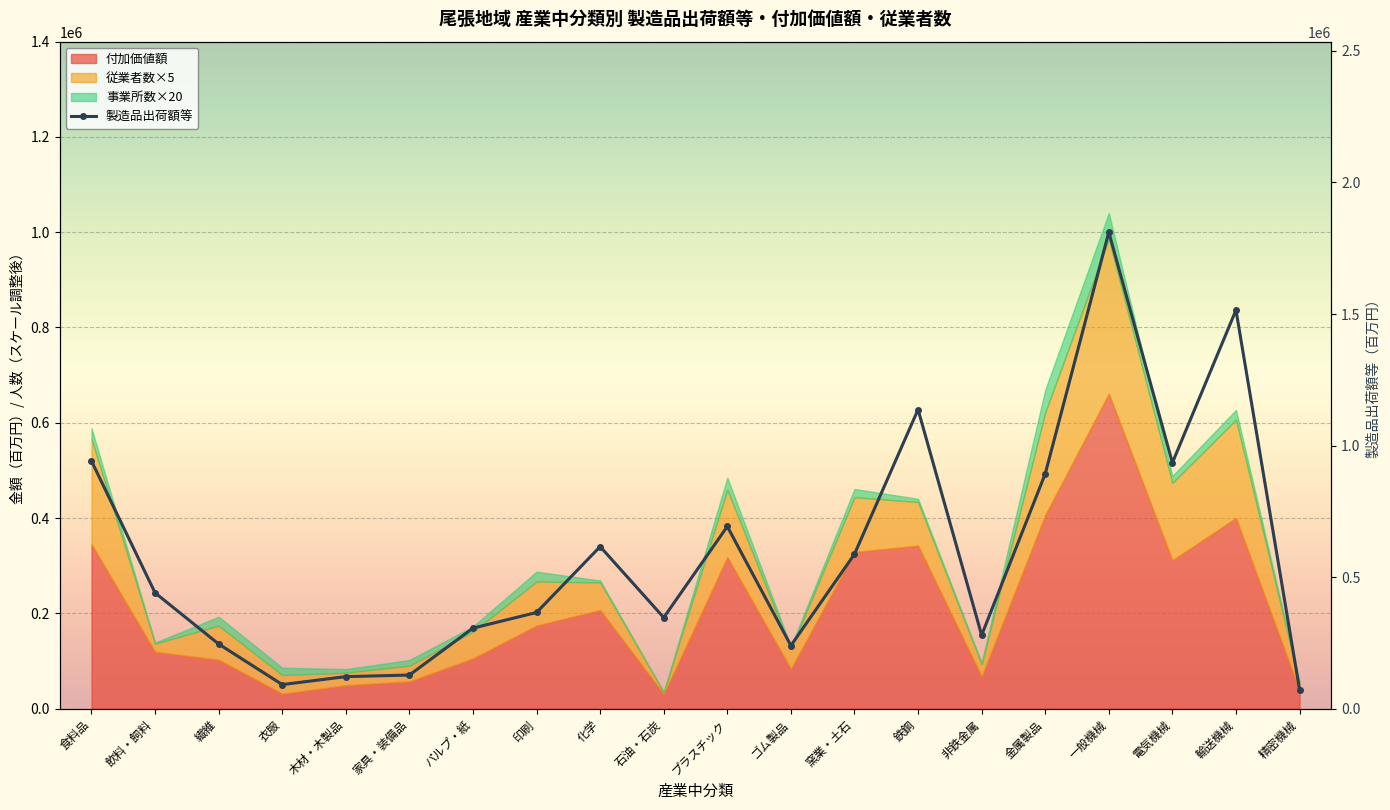

Which category has the lowest value across all series?

精密機械